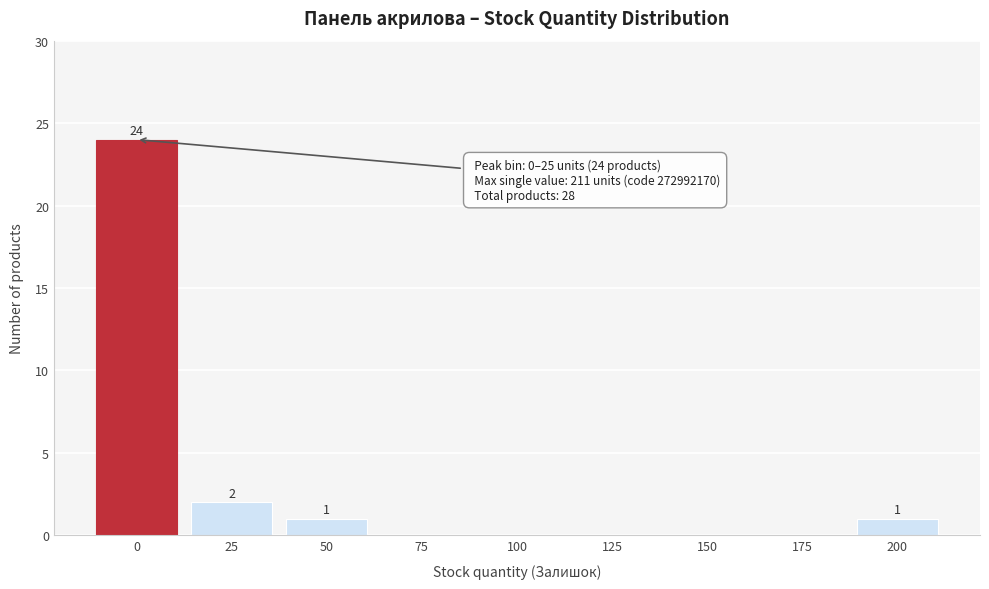

Reading right to left, list all the values displayed in this chart.

200=1	175=0	150=0	125=0	100=0	75=0	50=1	25=2	0=24